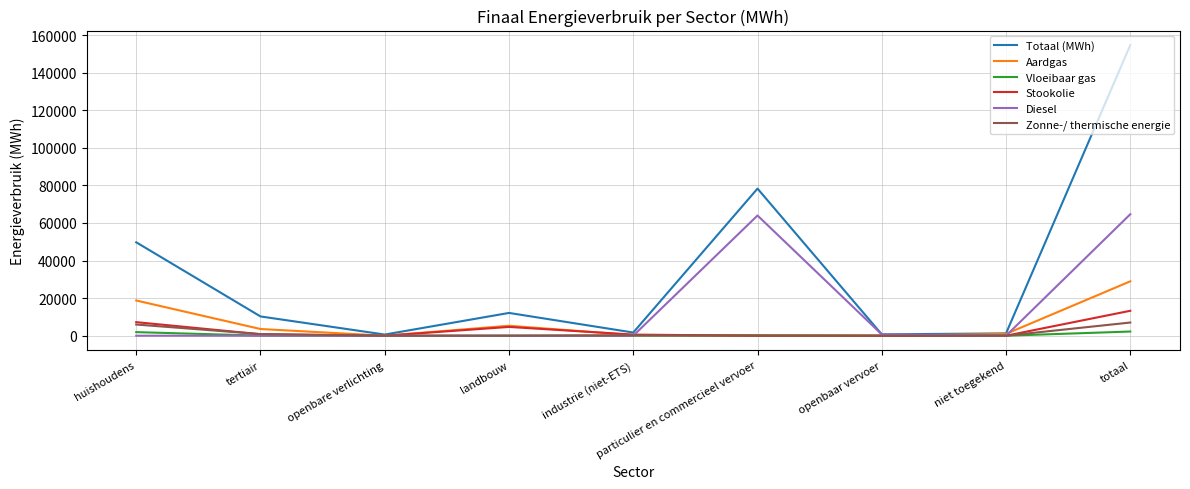

List the series in order of their peak value, highest first.

Totaal (MWh), Diesel, Aardgas, Stookolie, Zonne-/ thermische energie, Vloeibaar gas